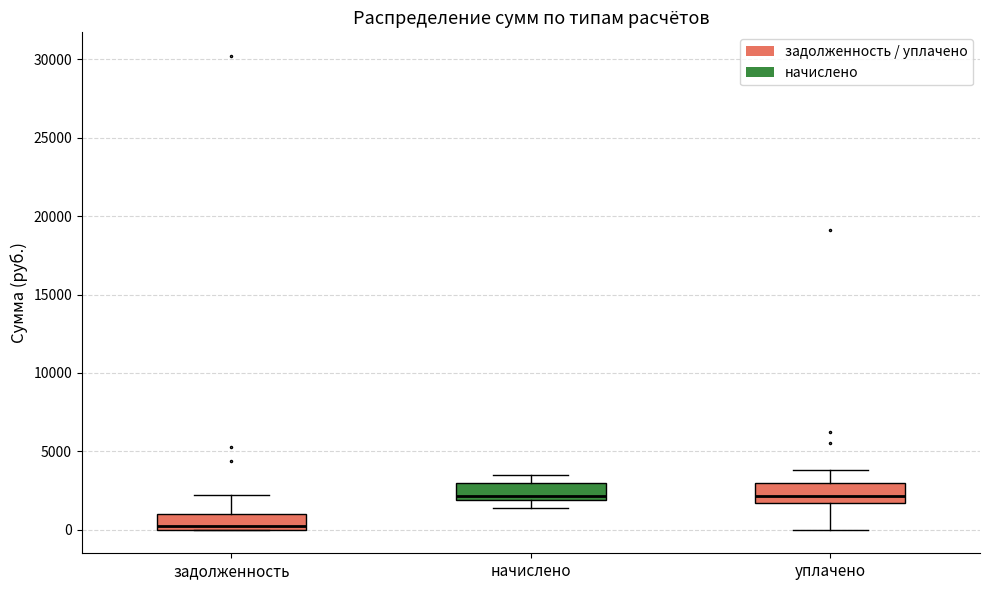

Reading left to right, read every box against the y-axis: the position of its median line, the range the box covers, and the ends of its whiskers. The values are not printed on the chart, so give them approximately, as read against the axis.

задолженность: median 0 (just above the box's lower edge), box 0 to 1000, whiskers 0 to 2000
начислено: median 2000 (just above the box's lower edge), box 2000 to 3000, whiskers 1500 to 3500
уплачено: median 2000, box 1500 to 3000, whiskers 0 to 4000